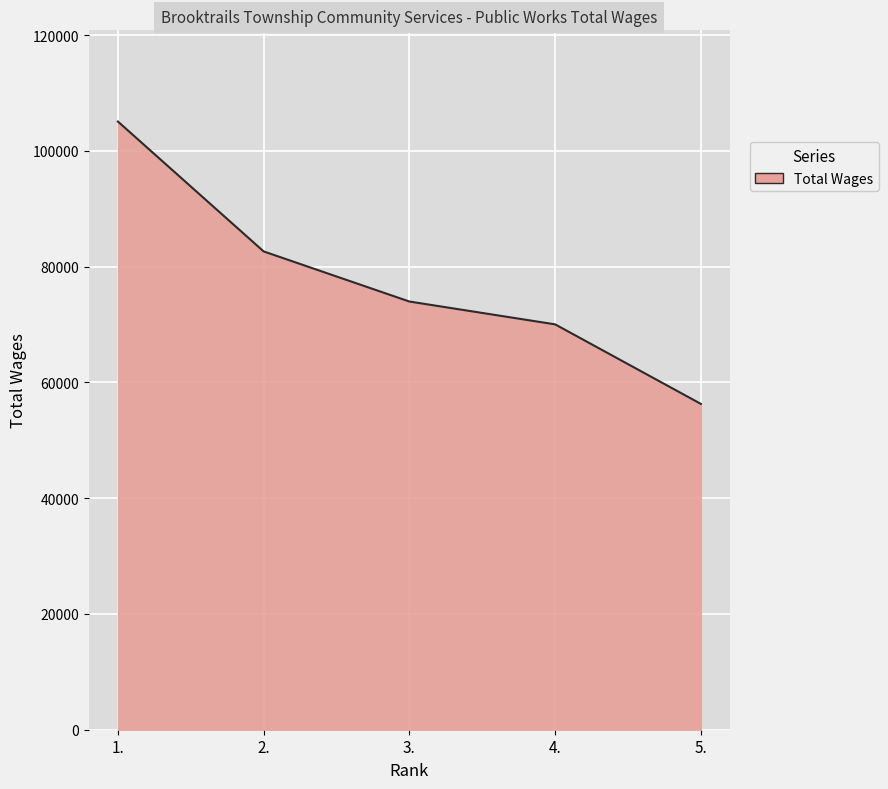

Rank the categories by value from lowest to highest.

5., 4., 3., 2., 1.